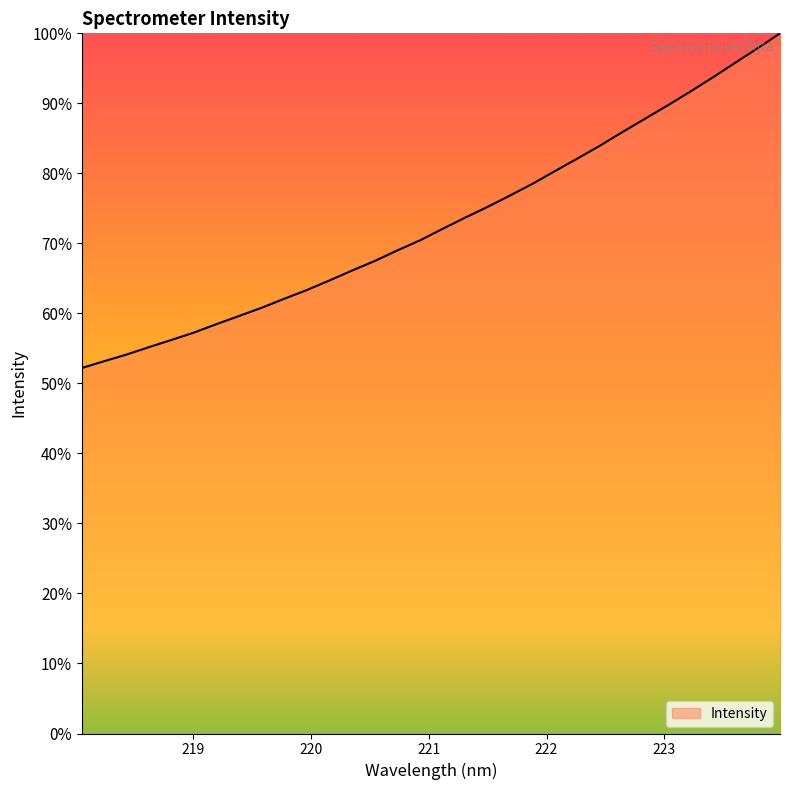

What is the difference between the maximum and minimum values?

47.8